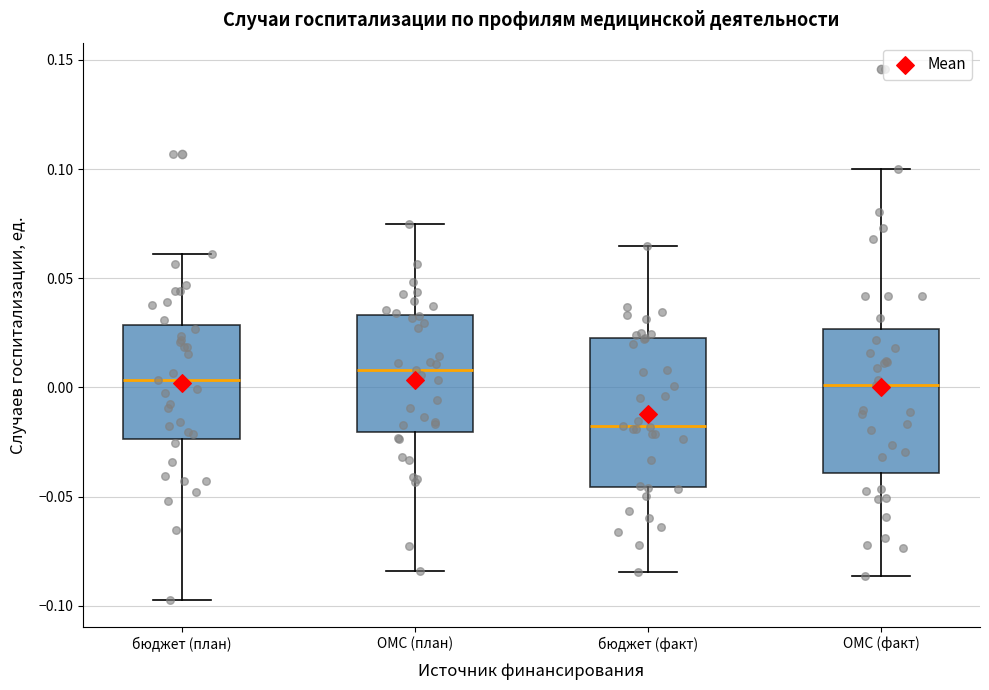

Reading left to right, read every box against the y-axis: the position of its median line, the range the box covers, and the ends of its whiskers. The values are not printed on the chart, so give them approximately, as read against the axis.

бюджет (план): median 0.005, box -0.025 to 0.030, whiskers -0.100 to 0.060
ОМС (план): median 0.010, box -0.020 to 0.035, whiskers -0.085 to 0.075
бюджет (факт): median -0.020, box -0.045 to 0.025, whiskers -0.085 to 0.065
ОМС (факт): median 0.000, box -0.040 to 0.025, whiskers -0.085 to 0.100